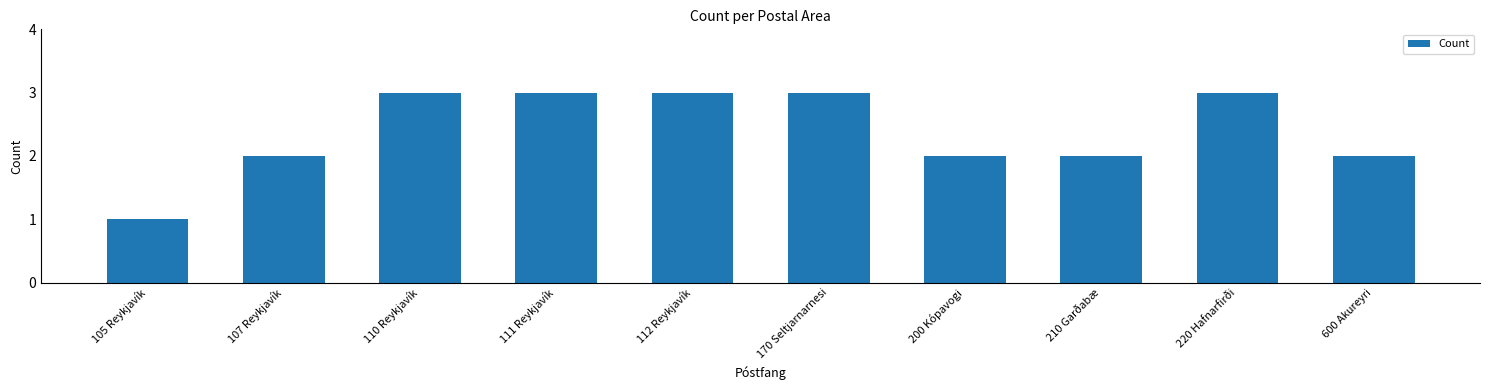

What is the sum of all values?

24